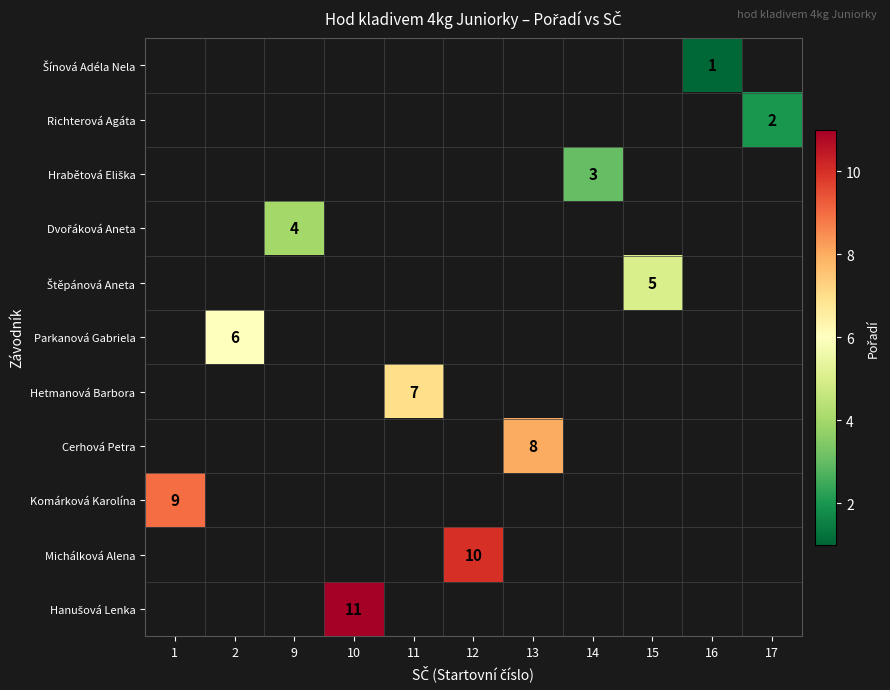

What is the smallest value displayed?

1.0